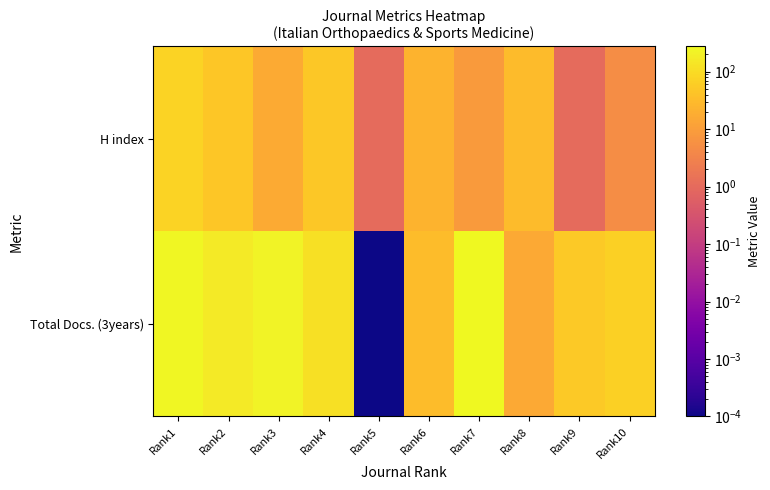

How many series are shown in this chart?

2